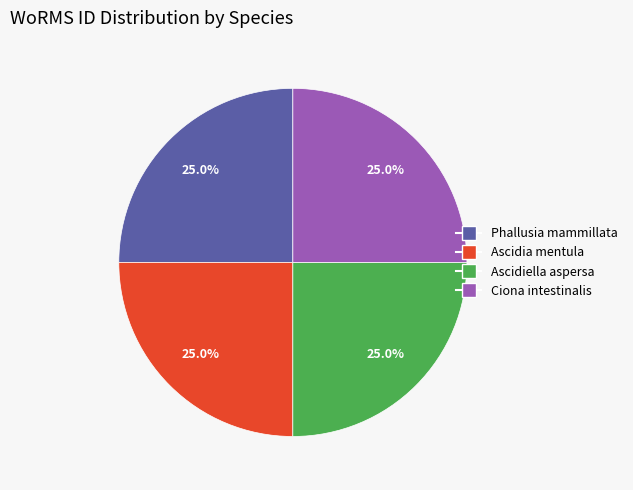

What is the ratio of the value at Ascidia mentula to the value at Ciona intestinalis?

1.0